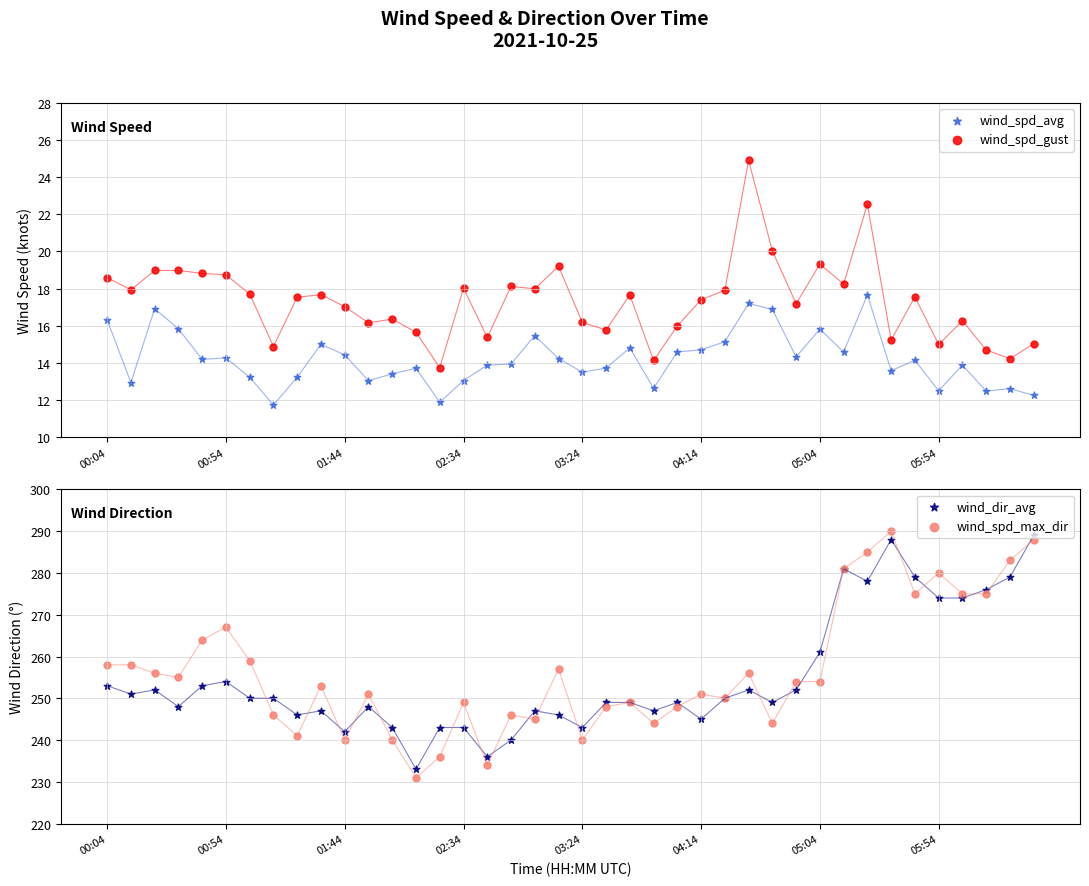

At how many categories does at least one series exceed 258?

13